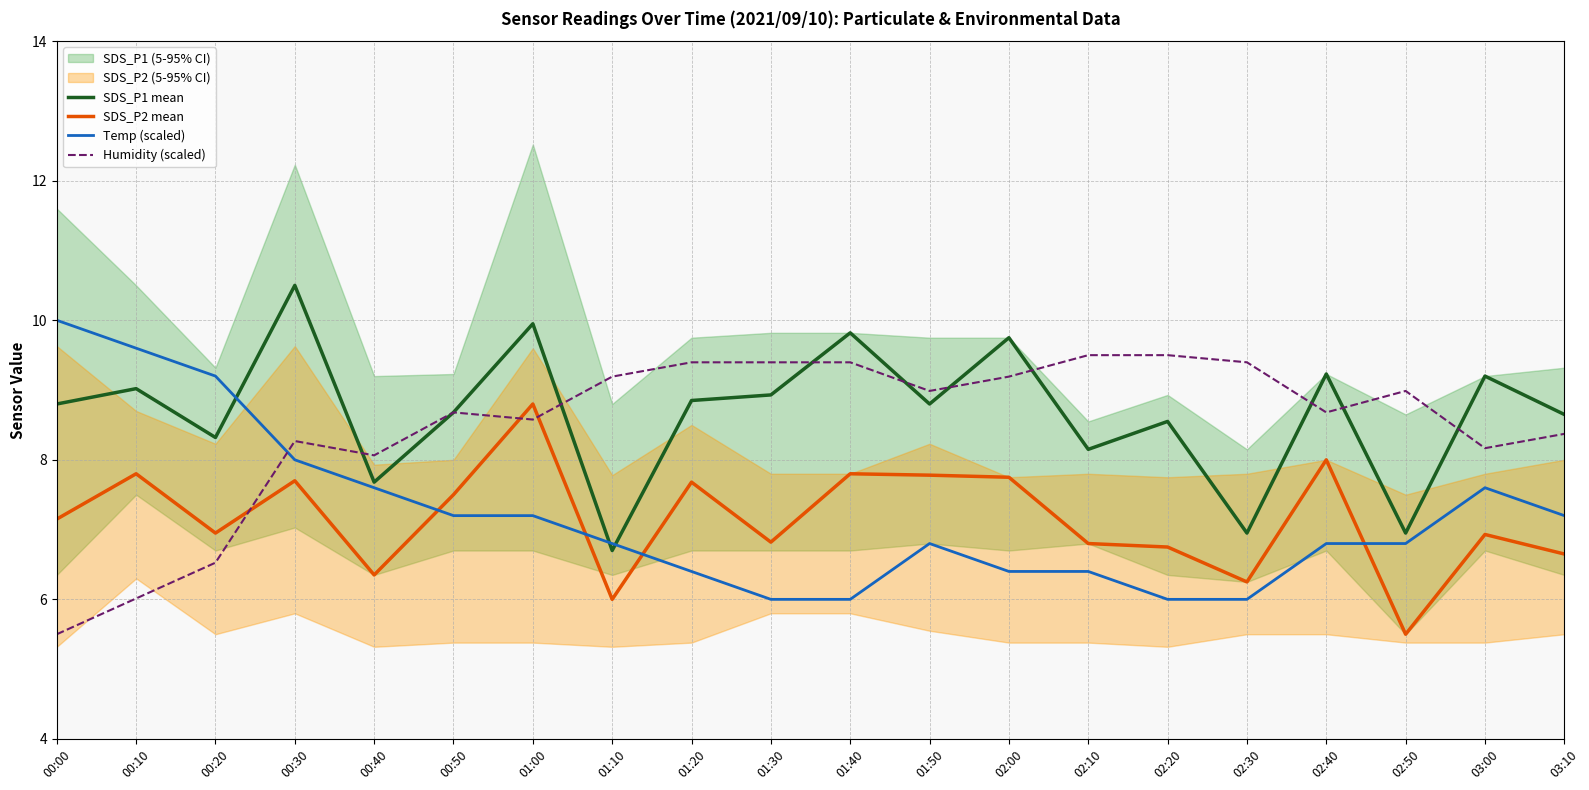

True or false: Humidity (scaled) has a value of 8.7 at 02:40.

True